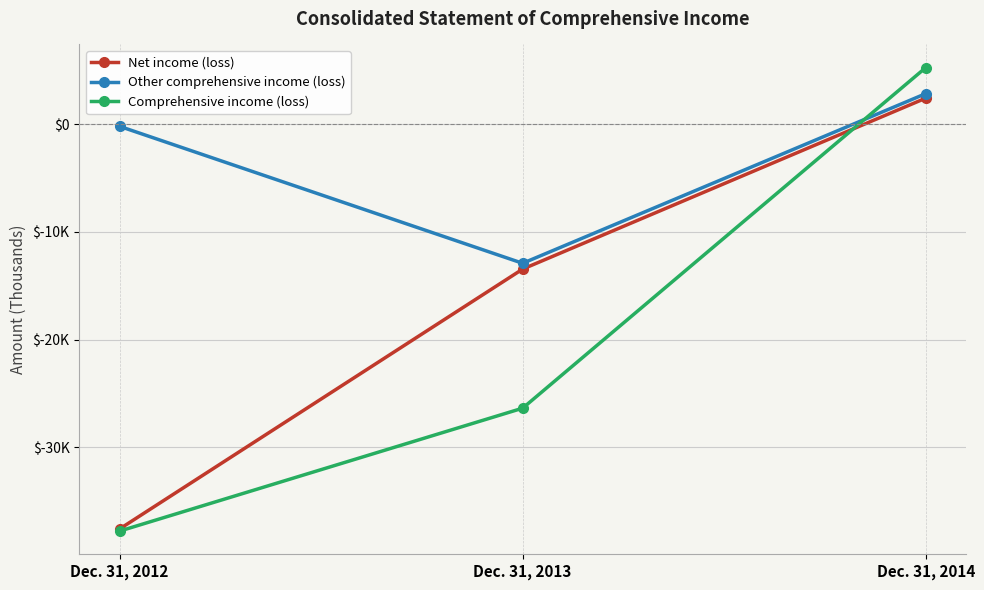

List the labels in order of Other comprehensive income (loss) value, smallest first.

Dec. 31, 2013, Dec. 31, 2012, Dec. 31, 2014